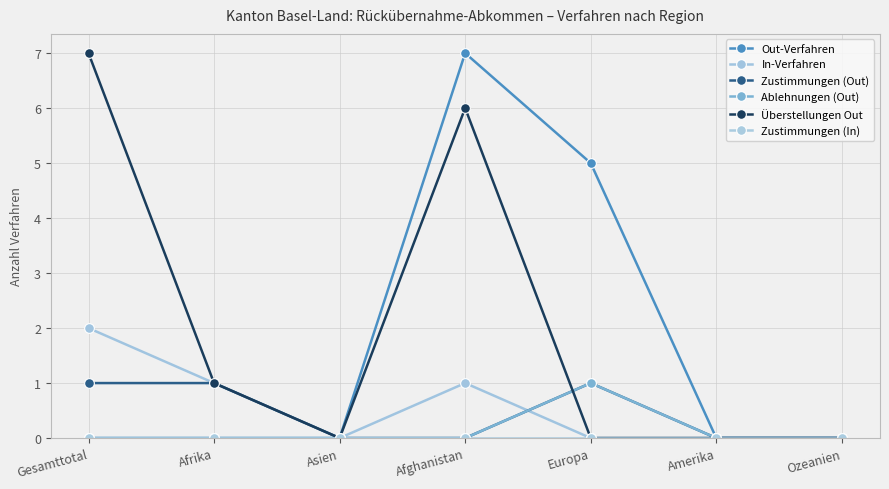

Which category has the lowest value in the In-Verfahren series?

Asien